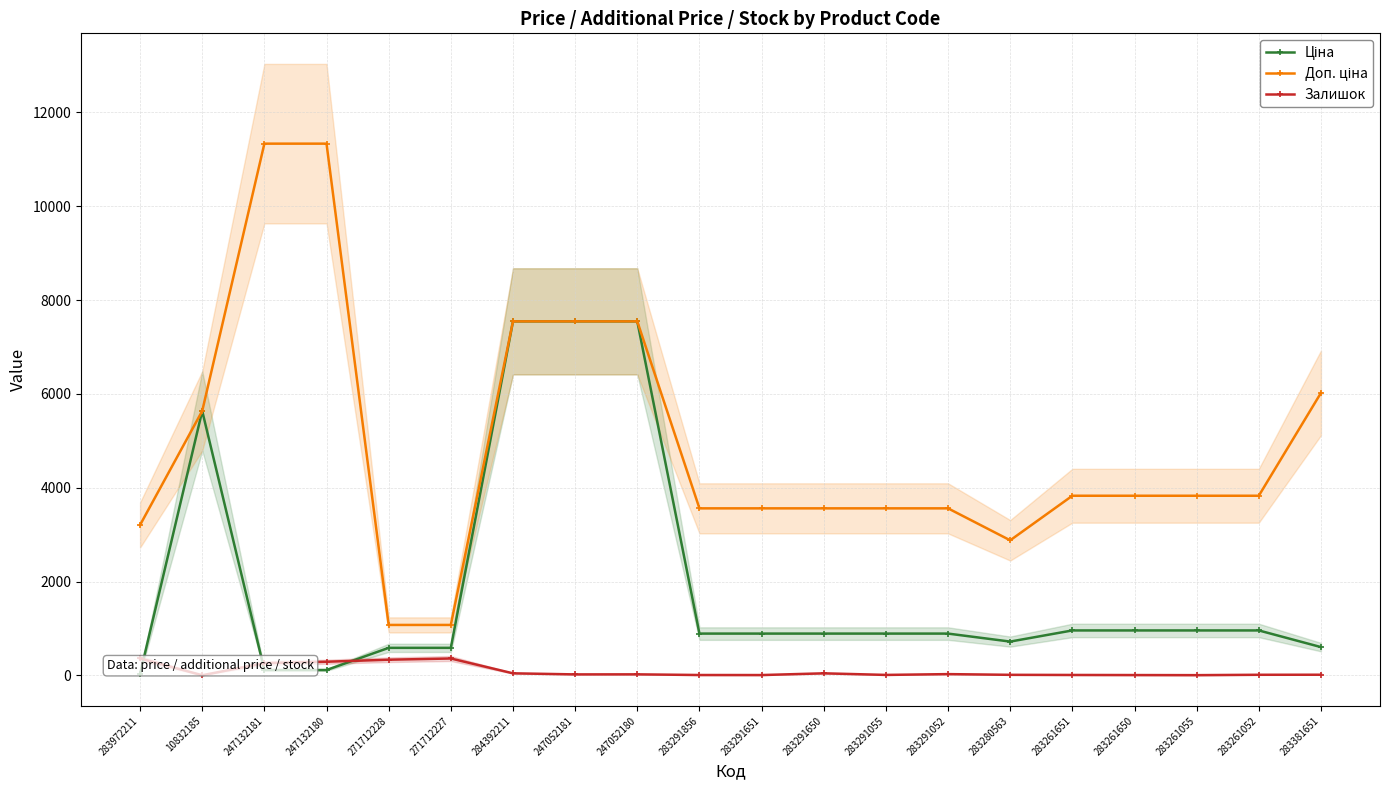

True or false: Доп. ціна has a value of 5303.8 at 283261651.

False